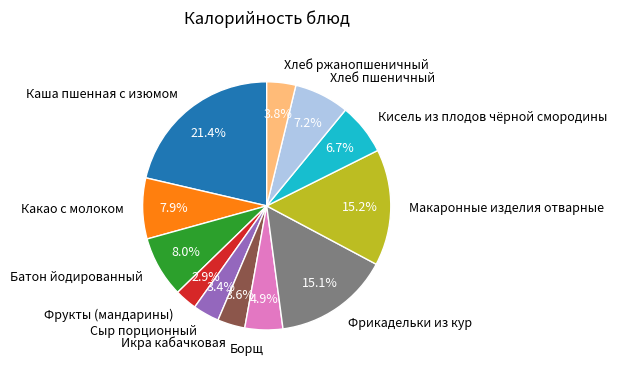

The Хлеб пшеничный slice represents 15% of the pie. True or false?

False